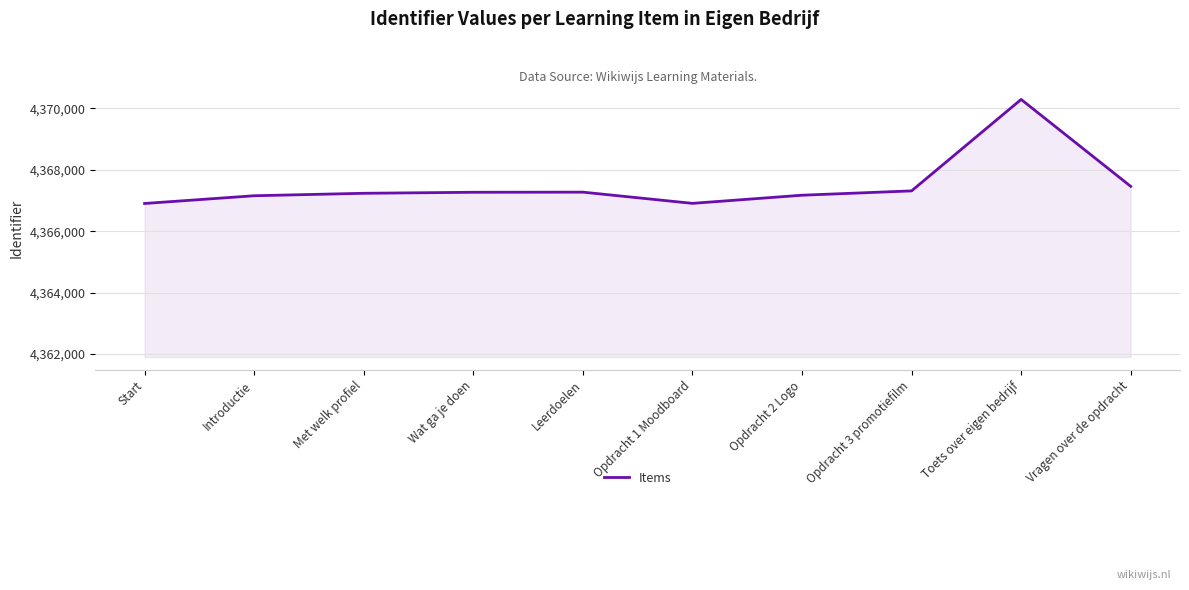

Is it true that the value at Leerdoelen is 4367271?

True